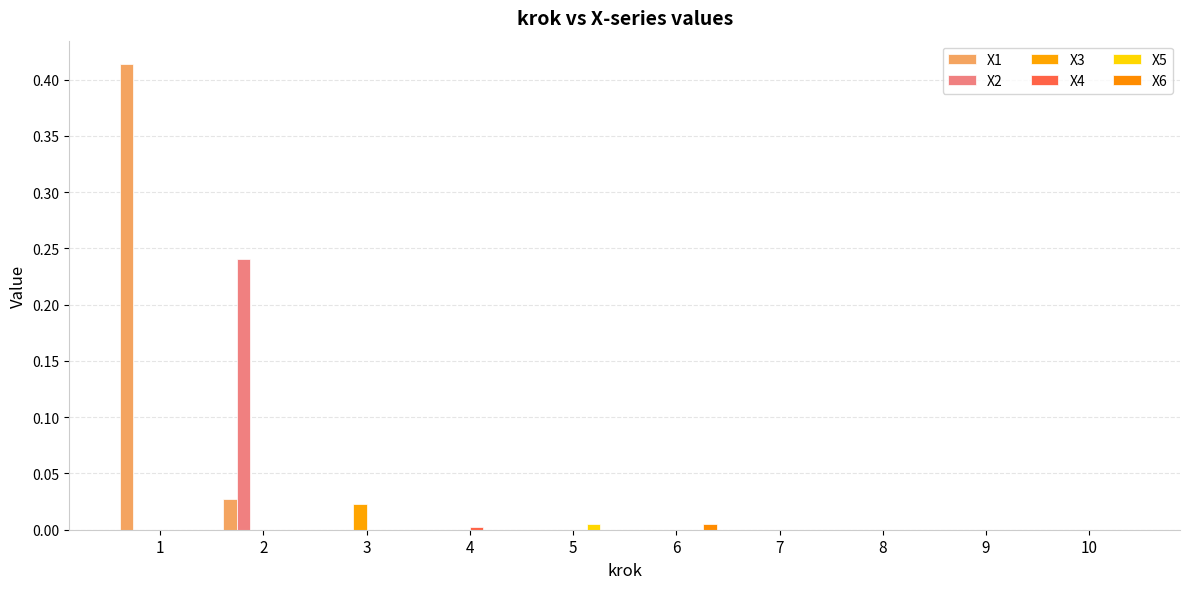

Is the value of X5 at 8 greater than the value of X4 at 10?

No